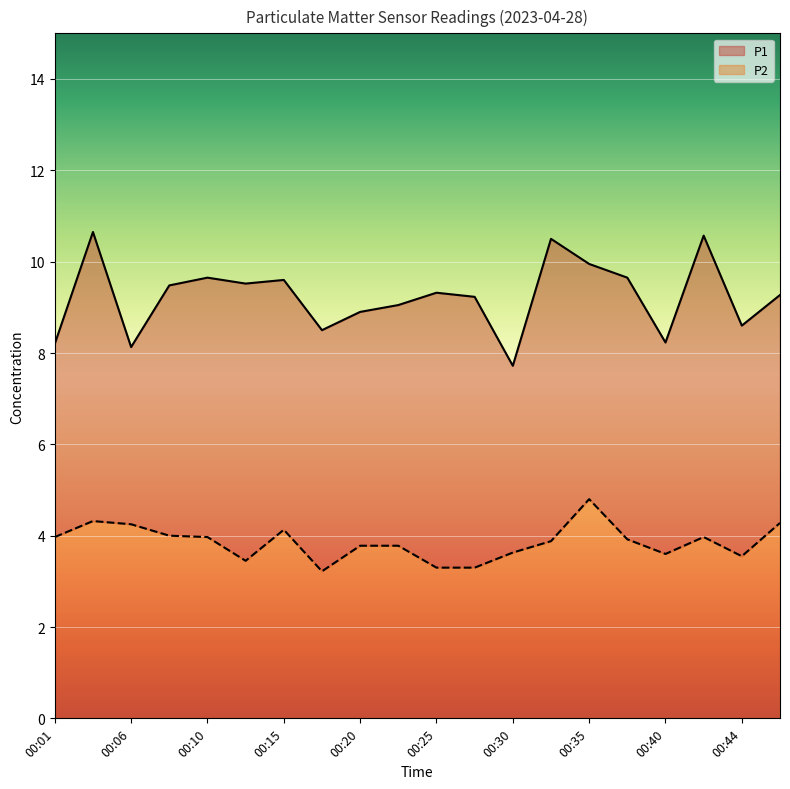

In P2, how many points are higher than both neighbors (excluding endpoints)?

4